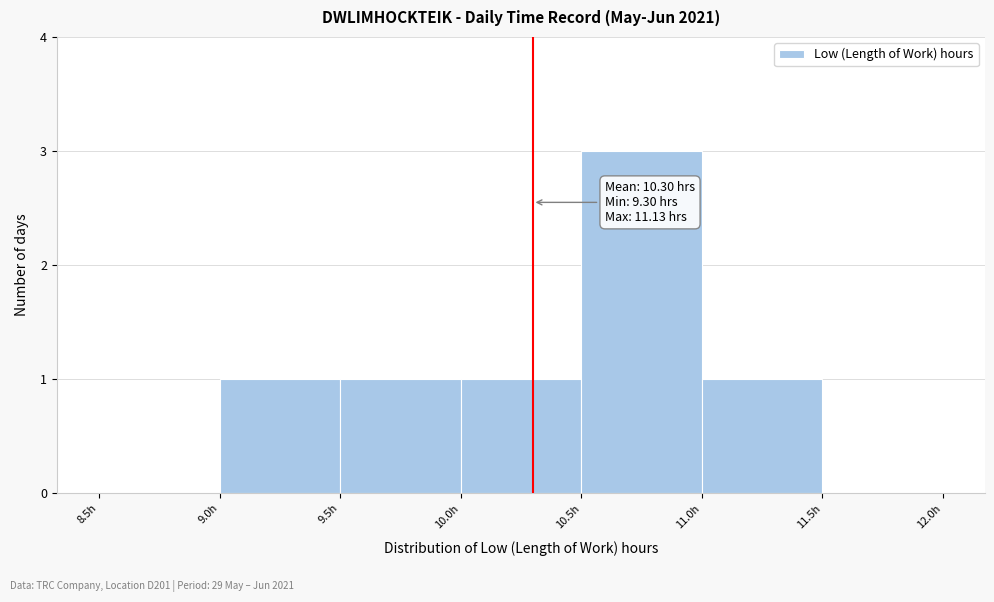

Over which range of the x-axis is the bar tallest?

10.5 to 11.0